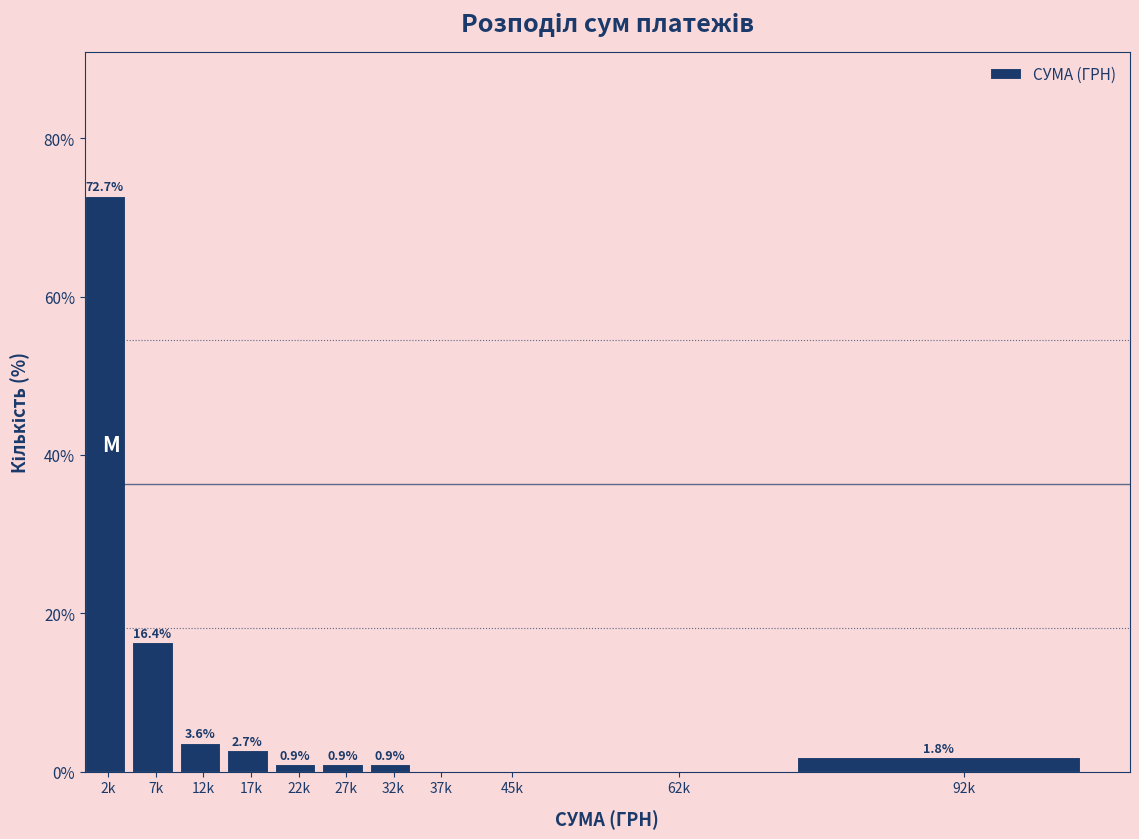

Reading right to left, list all the values displayed in this chart.

92k=1.8	62k=0.0	45k=0.0	37k=0.0	32k=0.9	27k=0.9	22k=0.9	17k=2.7	12k=3.6	7k=16.4	2k=72.7